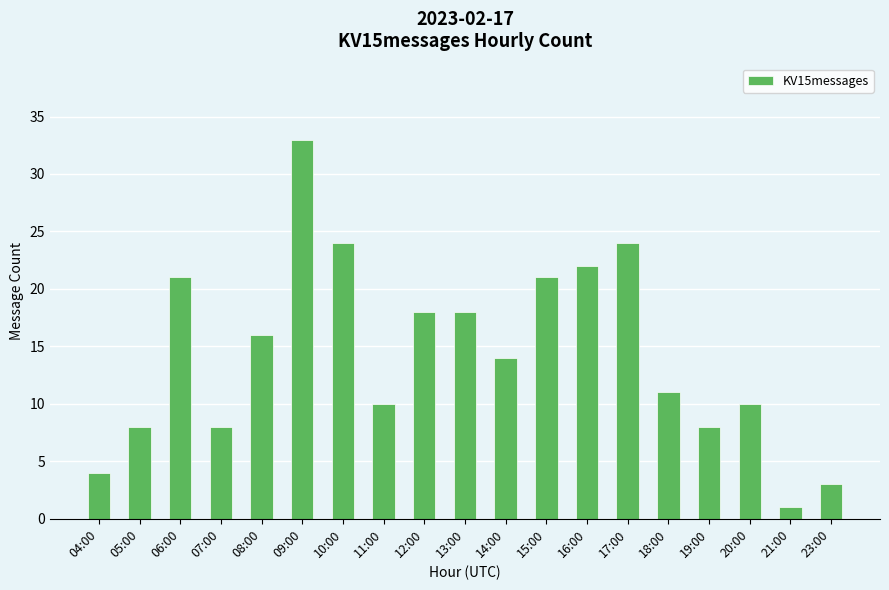

The chart shows a value of 14 at 14:00. True or false?

True